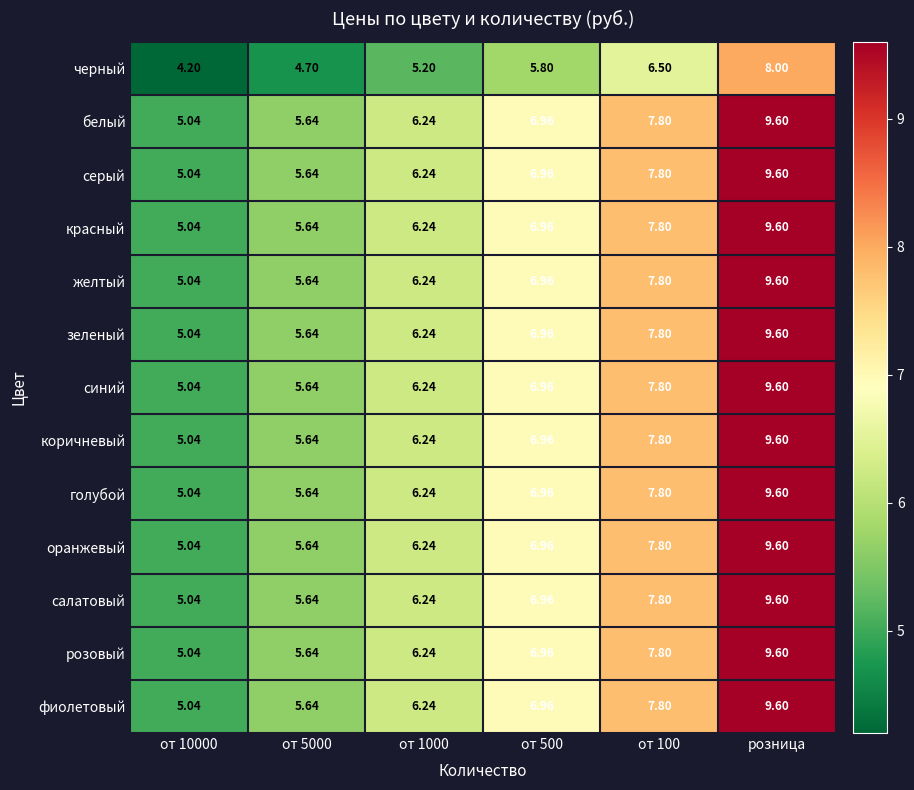

How many data points in зеленый are less than 6?

2